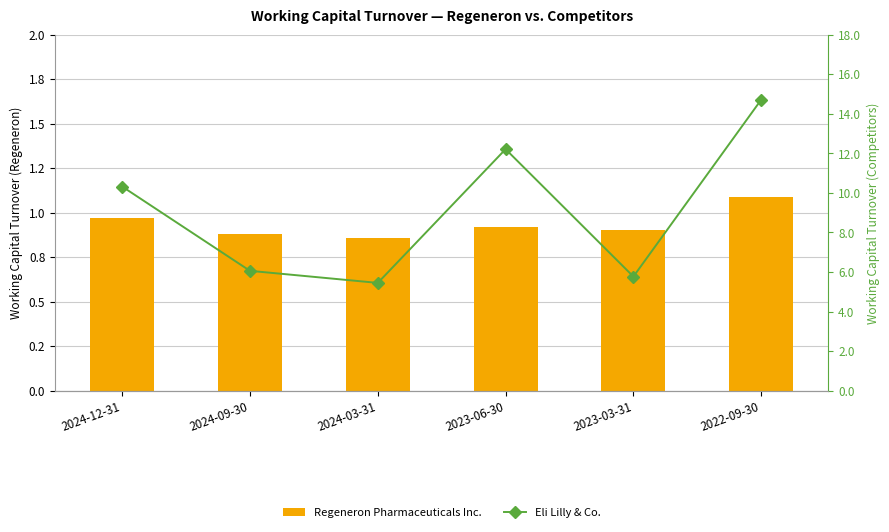

Rank the series by their maximum value, from lowest to highest.

Regeneron Pharmaceuticals Inc., Eli Lilly & Co.